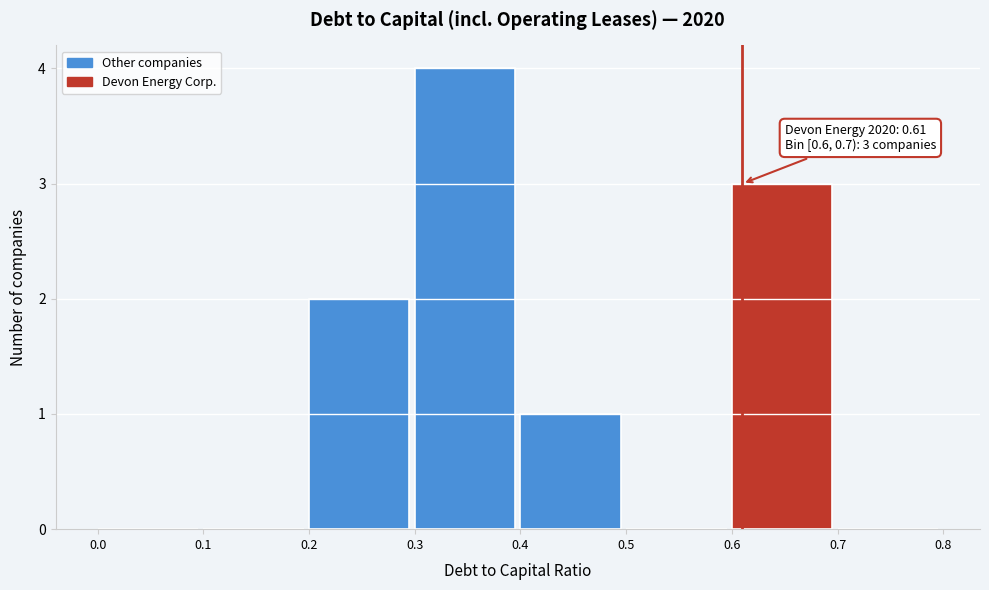

Over which range of the x-axis is the bar tallest?

0.3 to 0.4